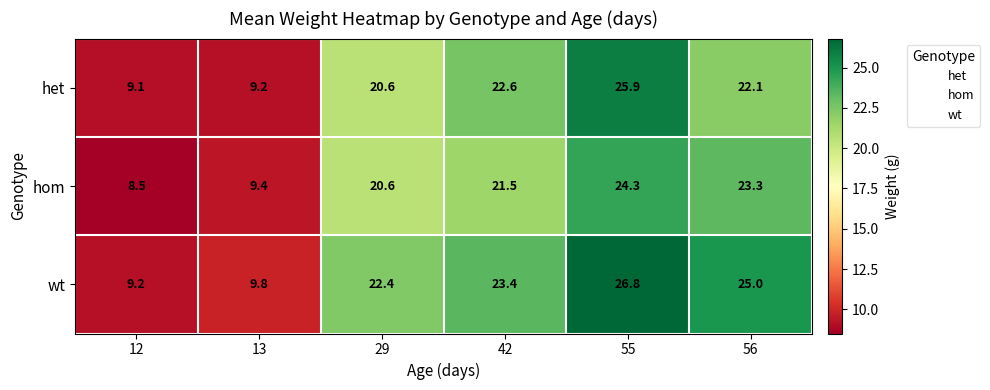

Reading right to left, list all the values displayed in this chart.

het: 56=22.1	55=25.9	42=22.6	29=20.6	13=9.2	12=9.1
hom: 56=23.3	55=24.3	42=21.5	29=20.6	13=9.4	12=8.5
wt: 56=25.0	55=26.8	42=23.4	29=22.4	13=9.8	12=9.2